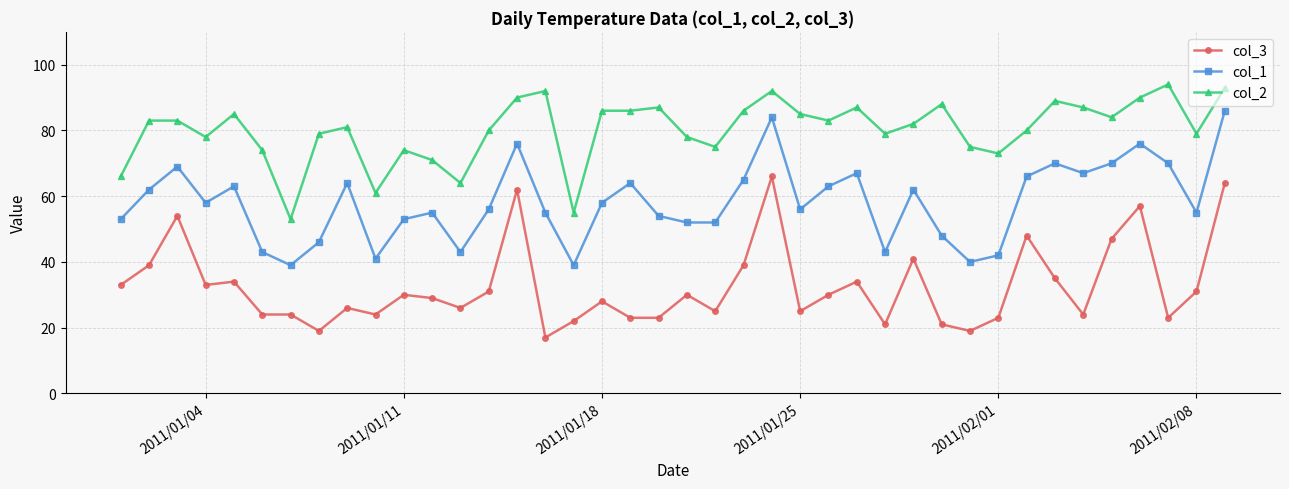

Rank the series by their maximum value, from lowest to highest.

col_3, col_1, col_2